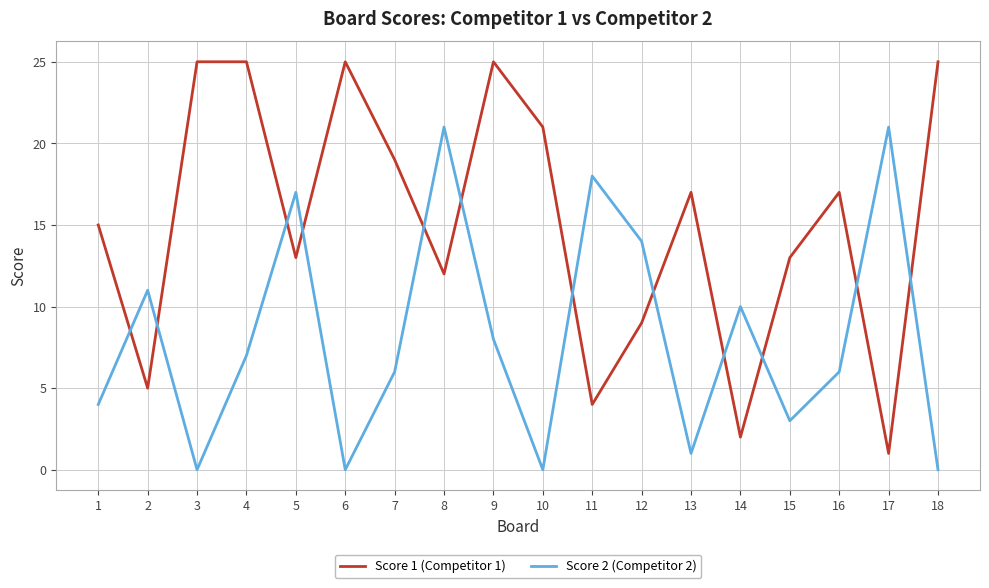

True or false: Score 1 (Competitor 1) and Score 2 (Competitor 2) cross at least once.

True